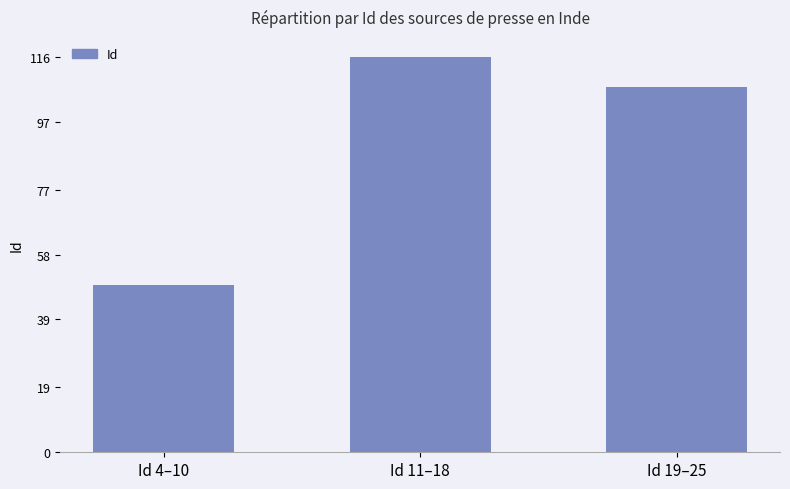

Reading left to right, transcribe all the data shown in this chart.

49	116	107